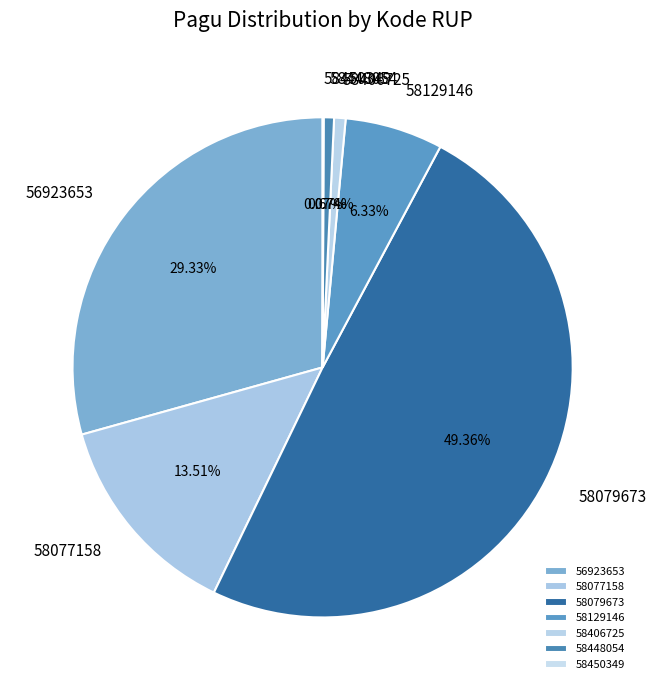

Is there a majority slice in this chart?

No